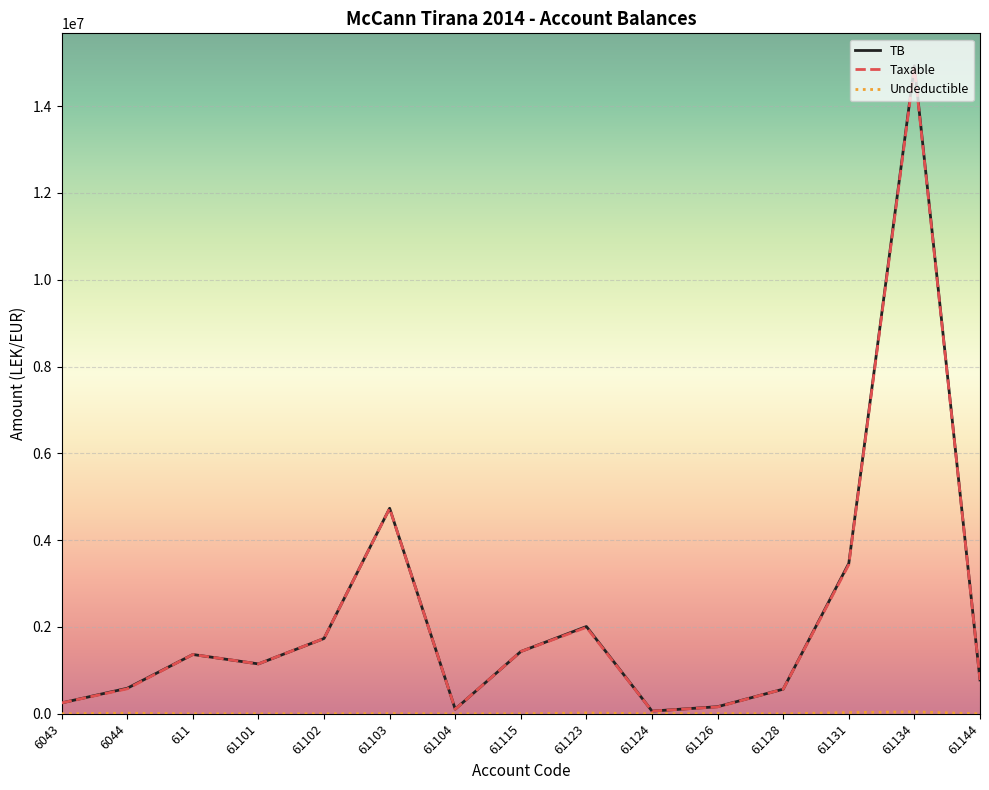

At how many categories does at least one series exceed 12102260?

1